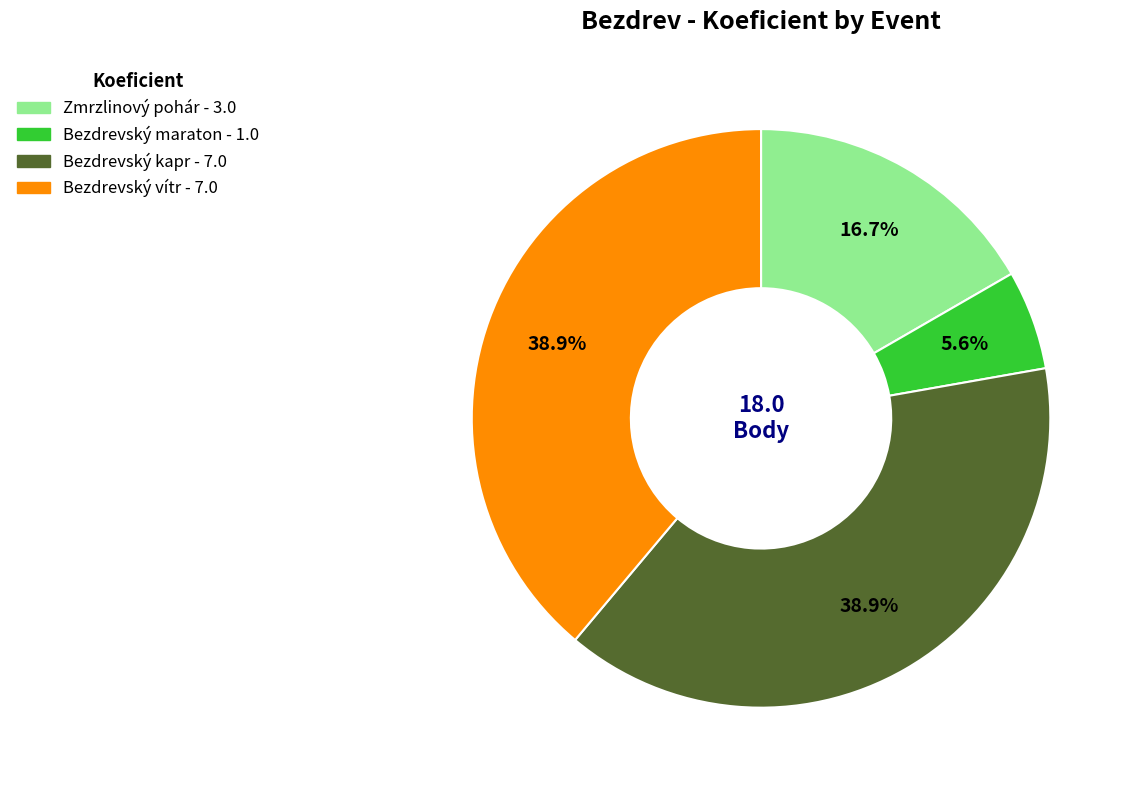

Is there a majority slice in this chart?

No